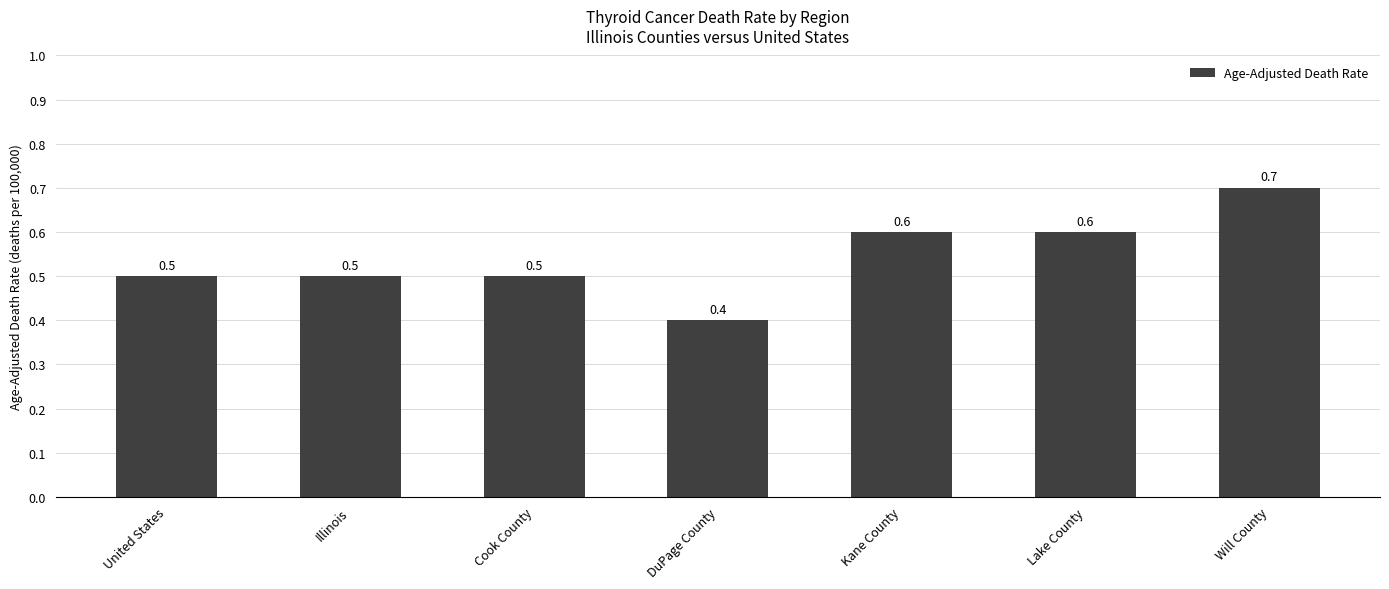

What is the label of the 4th bar from the right?

DuPage County